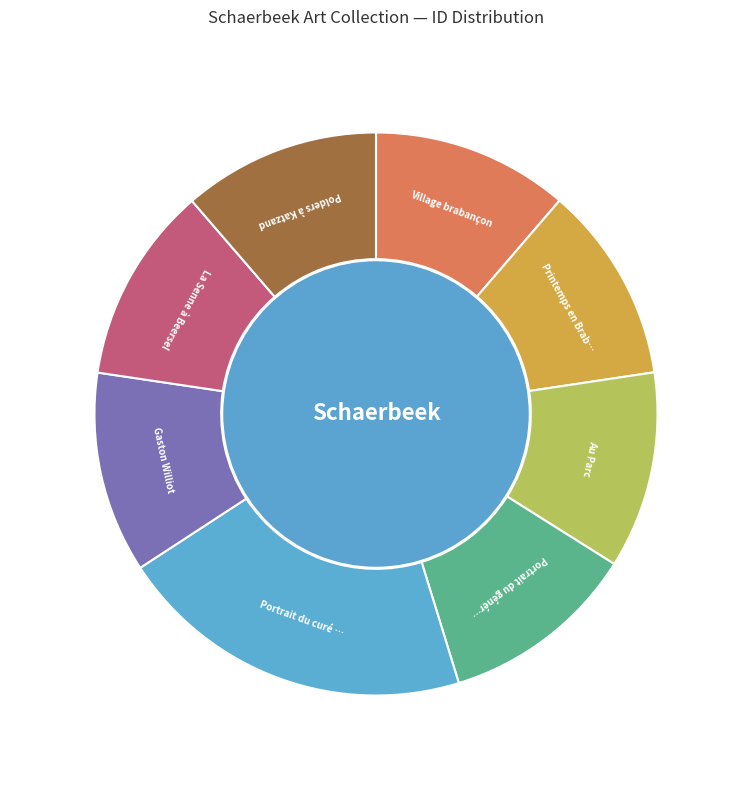

Is there a majority slice in this chart?

No